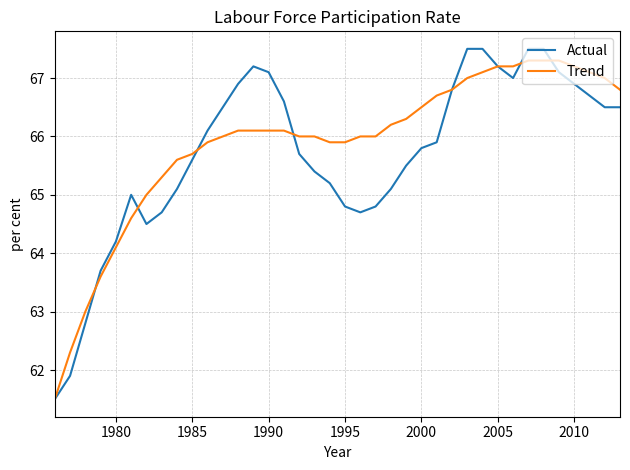

Reading left to right, list all the values displayed in this chart.

Actual: 61.5	61.9	62.8	63.7	64.2	65.0	64.5	64.7	65.1	65.6	66.1	66.5	66.9	67.2	67.1	66.6	65.7	65.4	65.2	64.8	64.7	64.8	65.1	65.5	65.8	65.9	66.8	67.5	67.5	67.2	67.0	67.5	67.5	67.1	66.9	66.7	66.5	66.5
Trend: 61.5	62.3	63.0	63.6	64.1	64.6	65.0	65.3	65.6	65.7	65.9	66.0	66.1	66.1	66.1	66.1	66.0	66.0	65.9	65.9	66.0	66.0	66.2	66.3	66.5	66.7	66.8	67.0	67.1	67.2	67.2	67.3	67.3	67.3	67.2	67.1	67.0	66.8